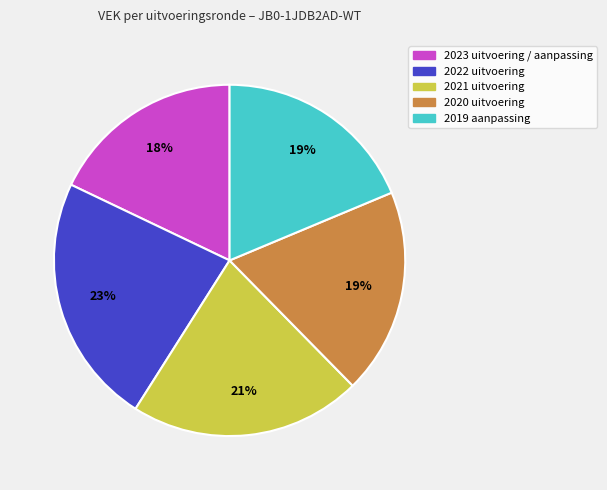

To the nearest percent, what percentage of the pie is 2022 uitvoering?

23%